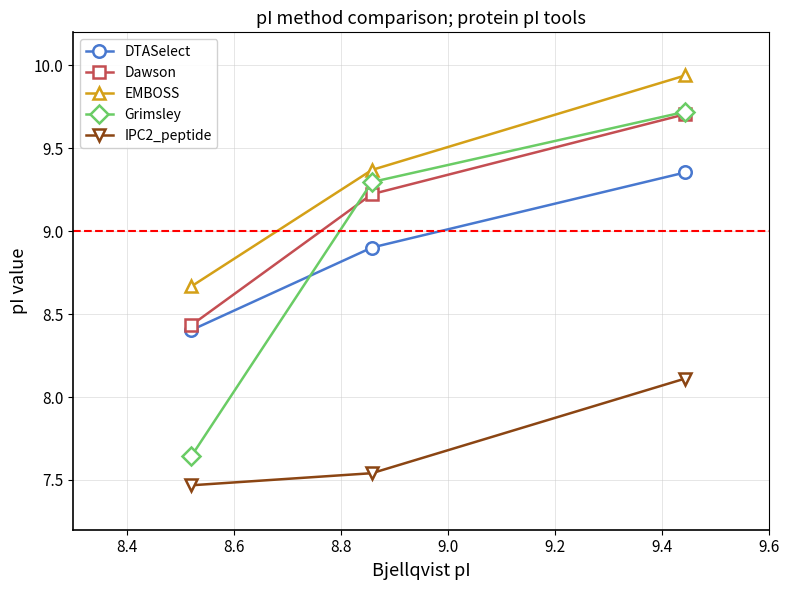

Which series has the largest total across all categories?

EMBOSS